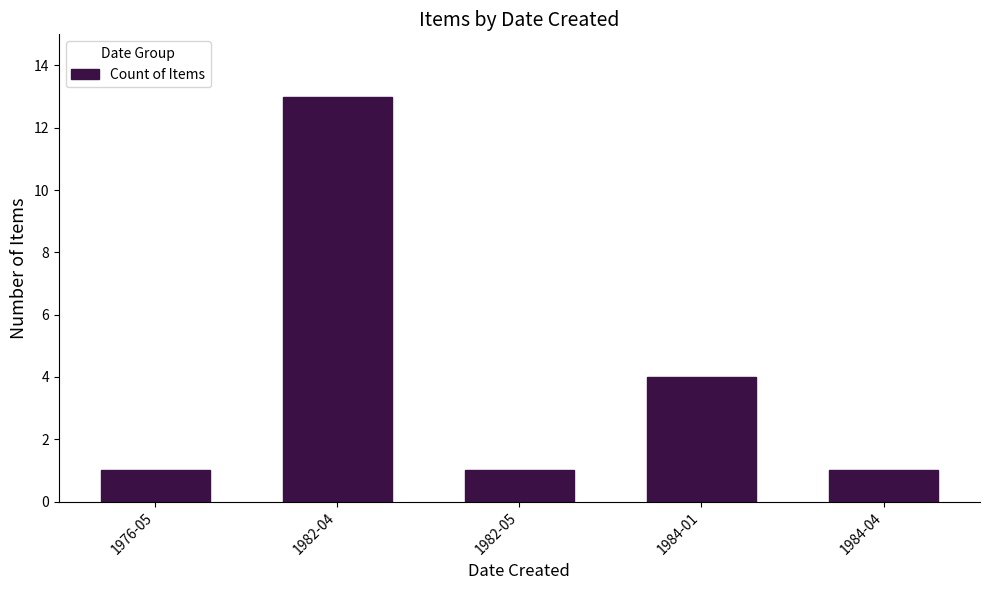

What is the maximum value shown in the chart?

13